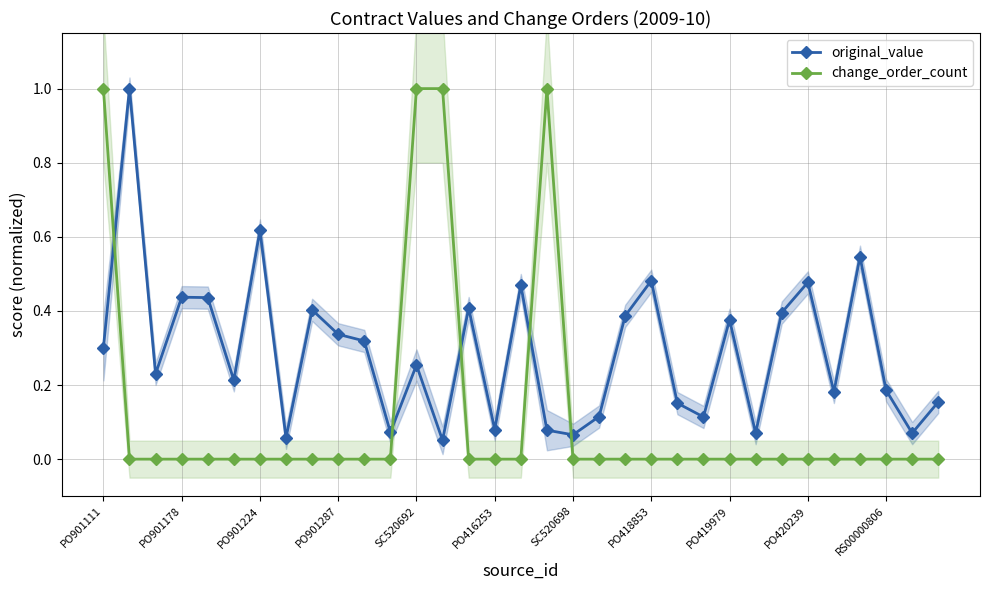

What is the sum of all original_value values?

9.5